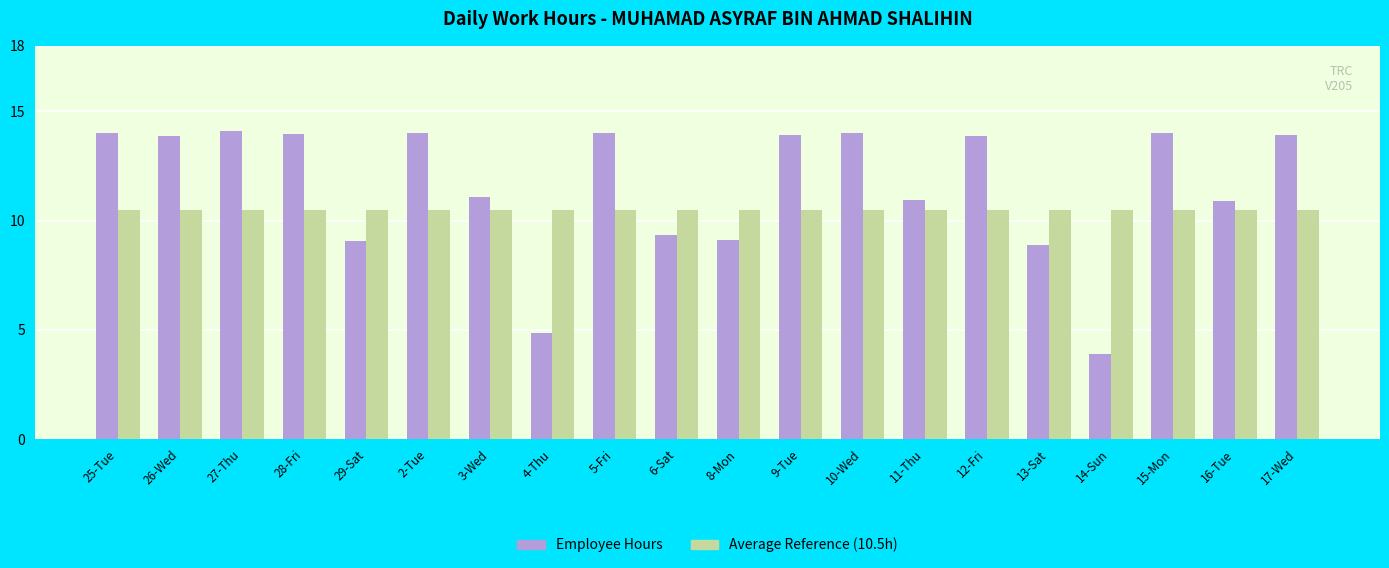

What is the total value across all series at 13-Sat?

19.4